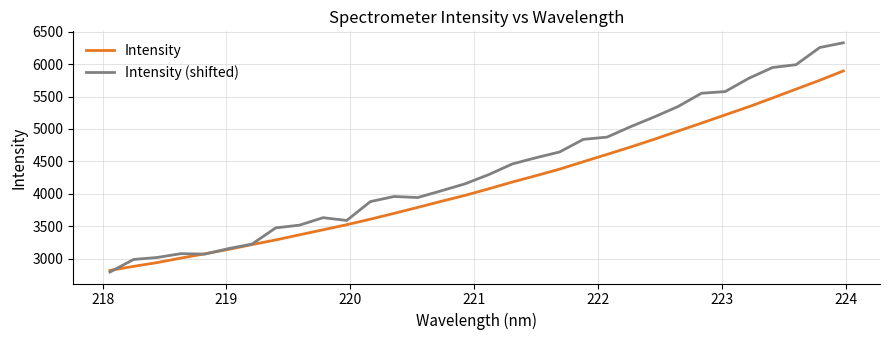

What is the greatest value displayed?

6328.7